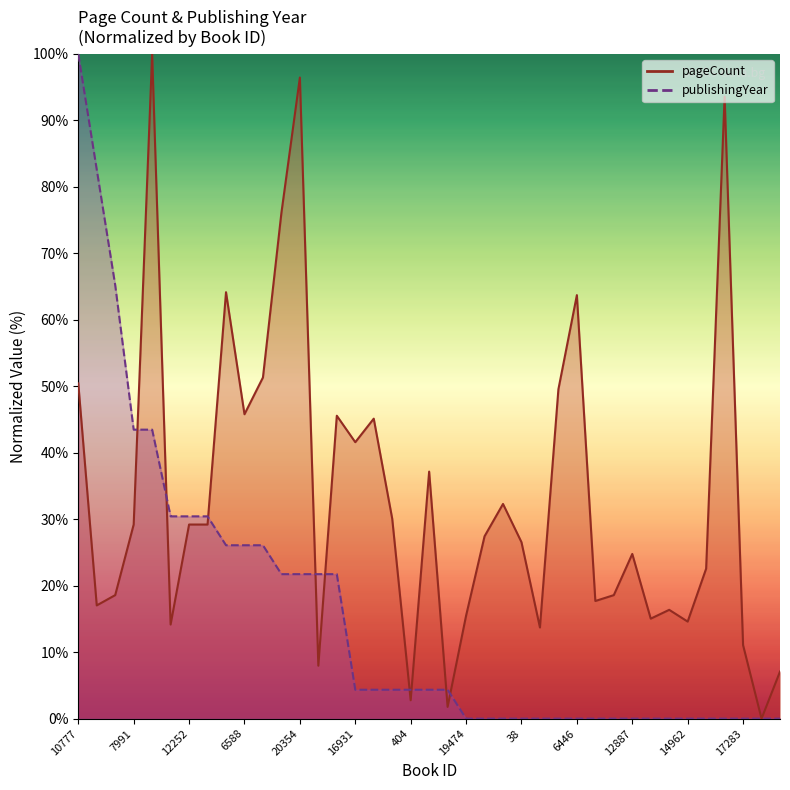

What is the approximate value of pageCount at 8235?

13.7